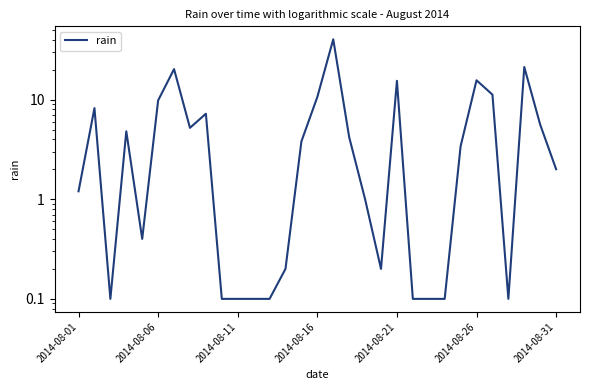

How many values are below 3?

15